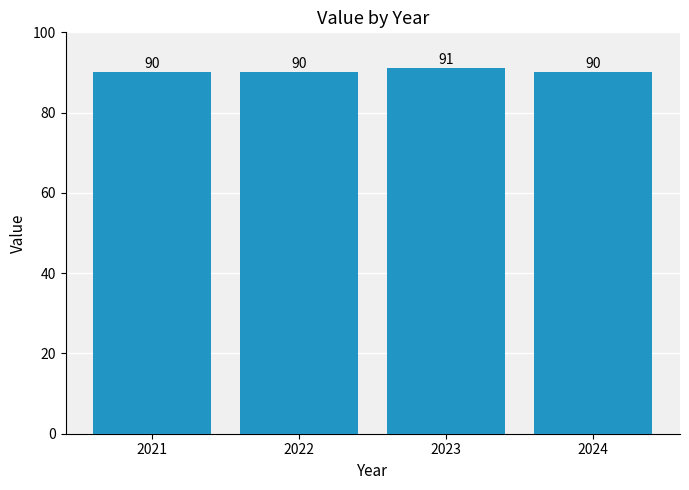

What is the sum of all values?

361